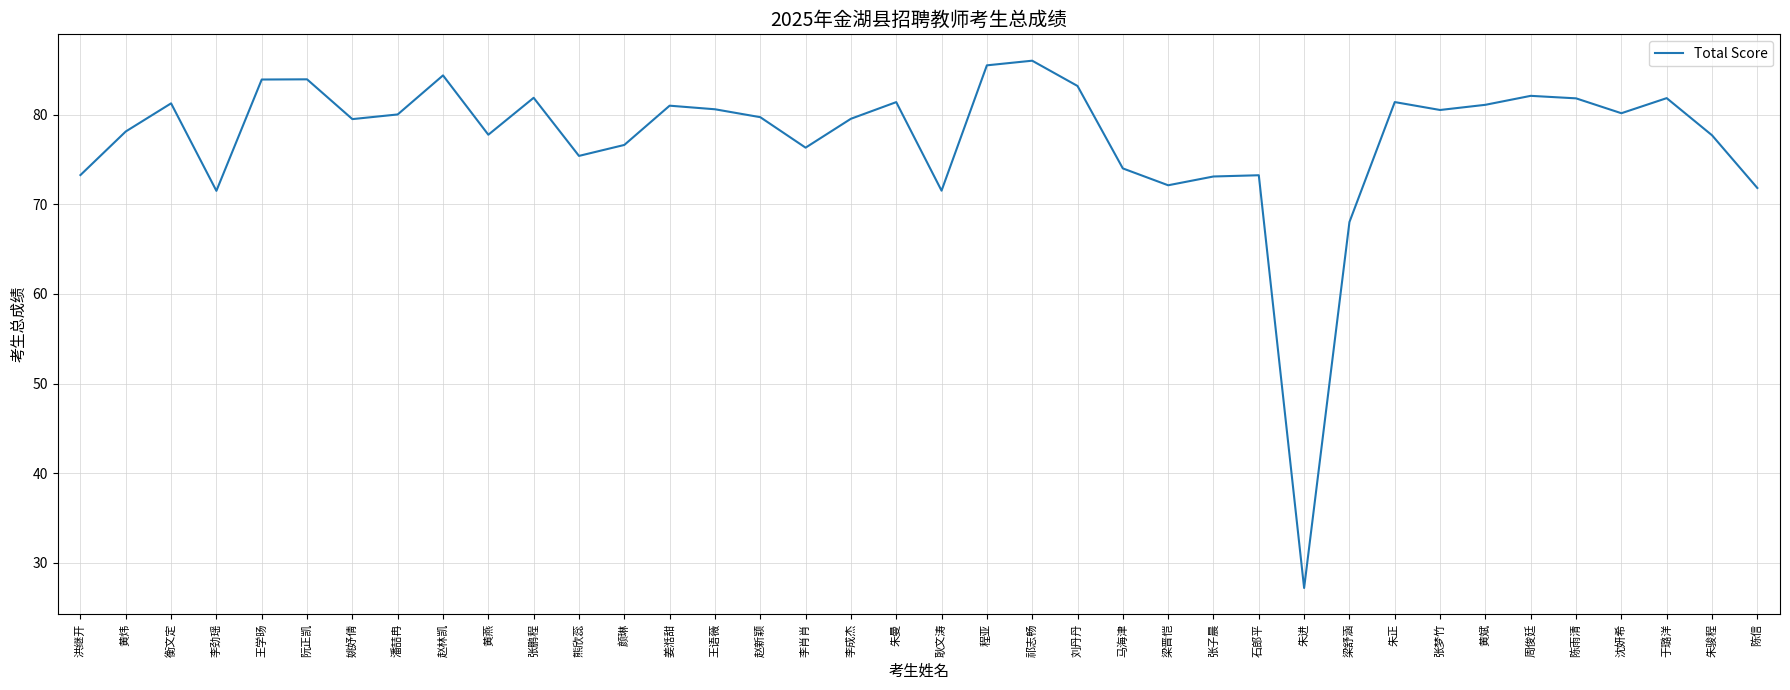

Where is the data nearest to the value 56?

梁舒涵